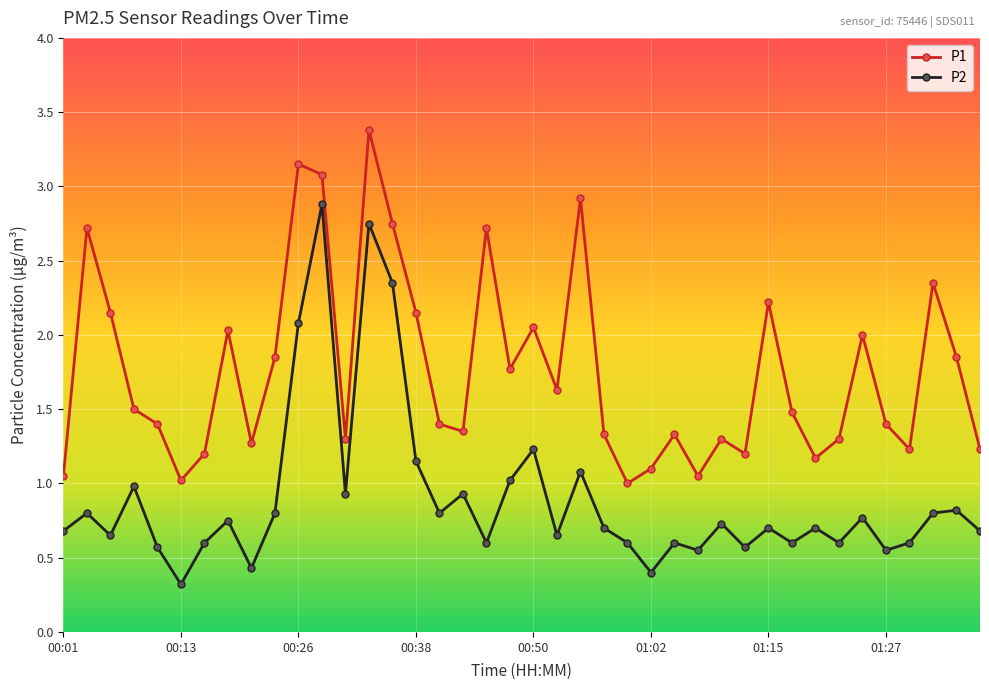

What are all the series names shown in the legend?

P1, P2